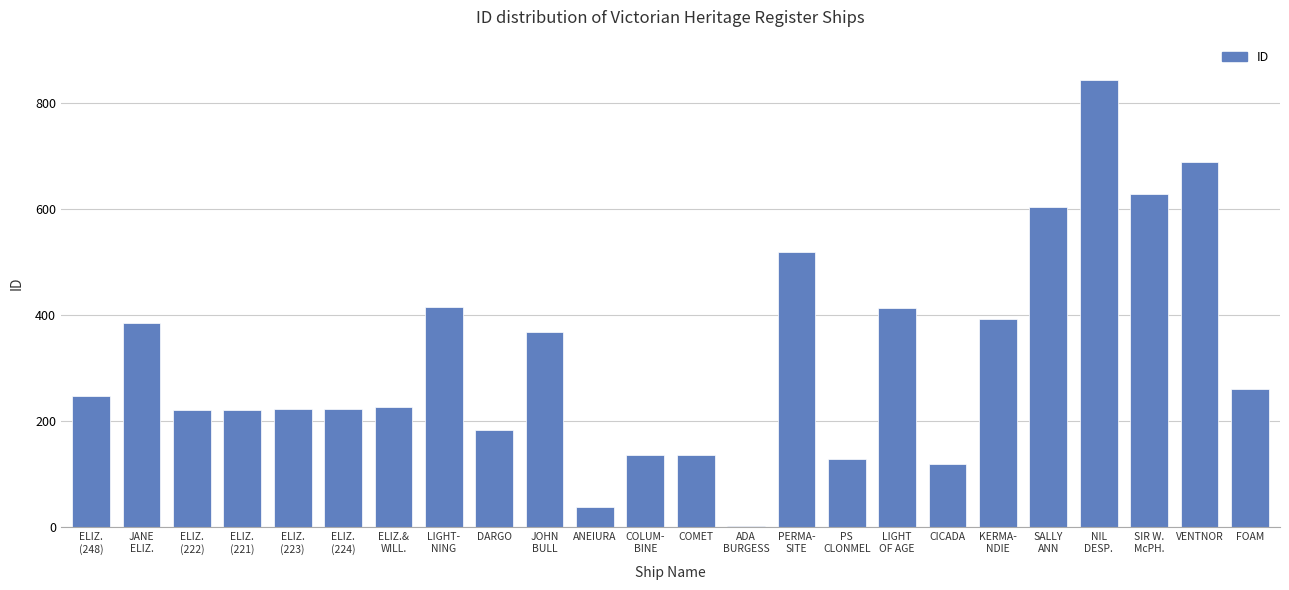

Approximately how many times larger is the value at PERMA-
SITE compared to SALLY
ANN?

0.9